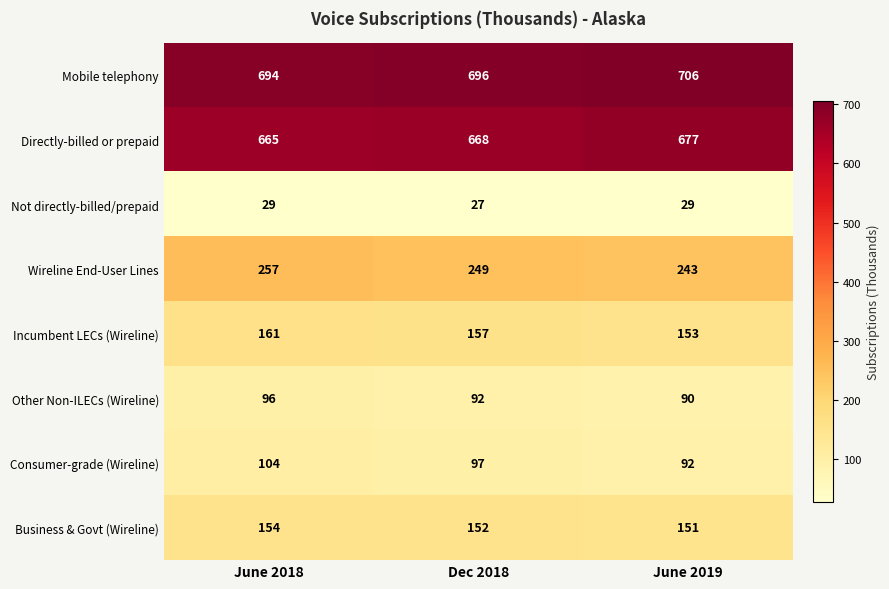

What is the smallest value displayed?

27